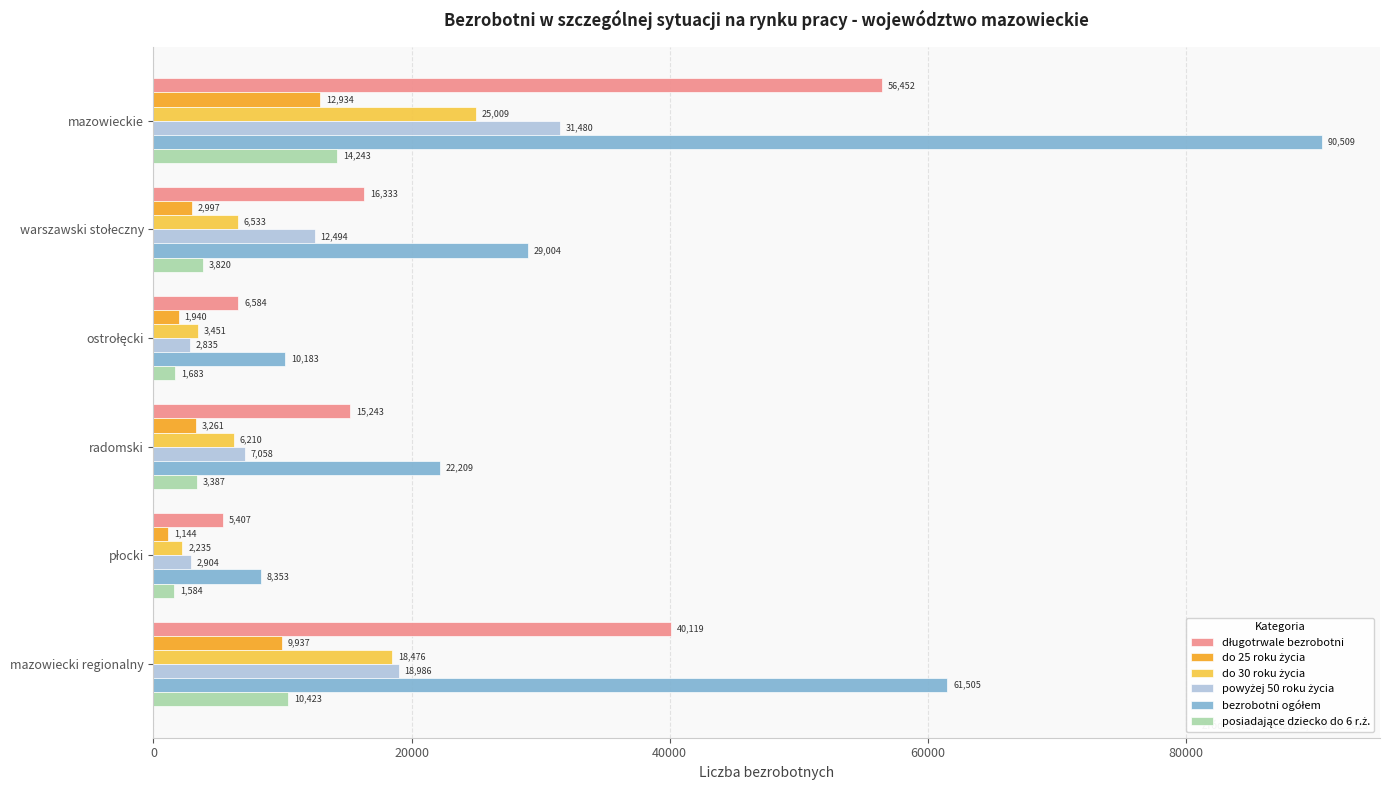

What is the smallest value displayed?

1144